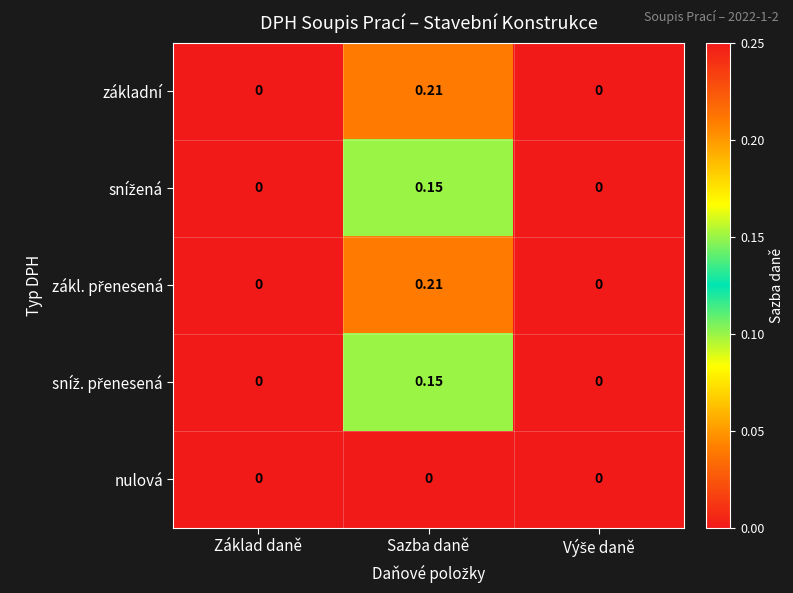

At which category is the sum across all series the highest?

Sazba daně